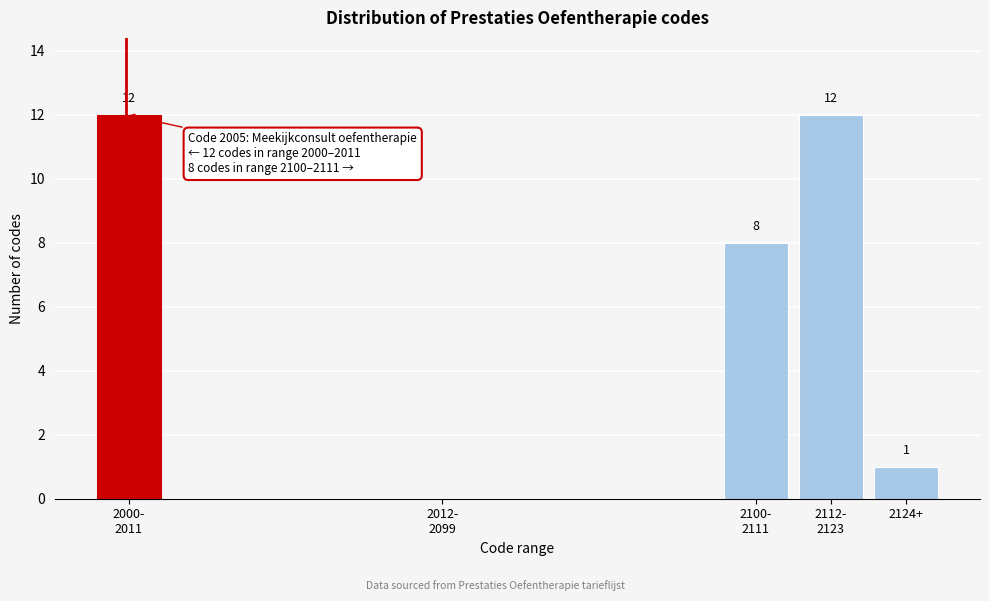

What is the maximum value shown in the chart?

12